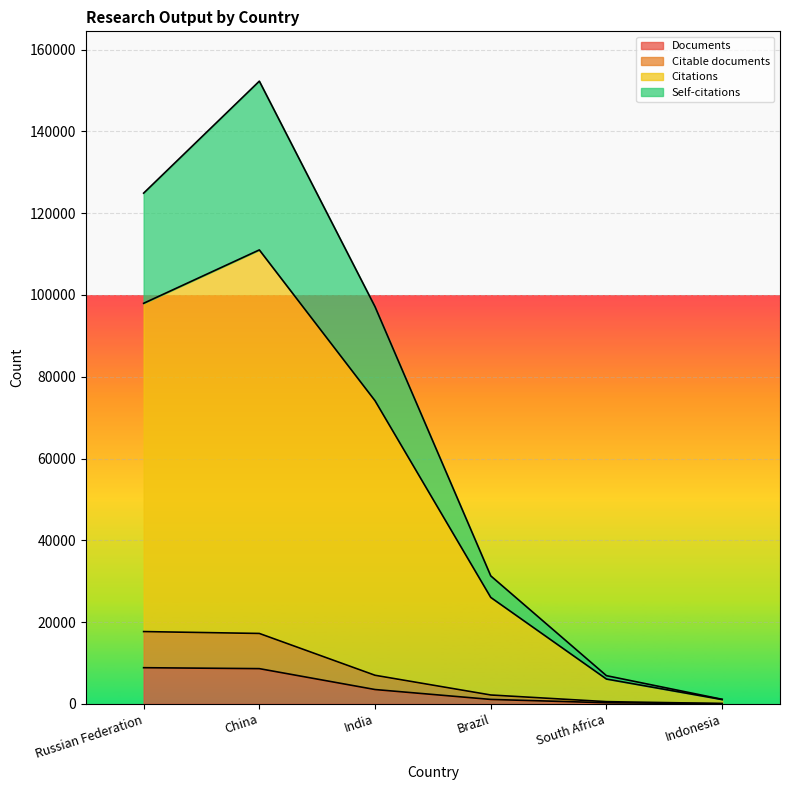

True or false: Citable documents has a value of 88 at Indonesia.

True